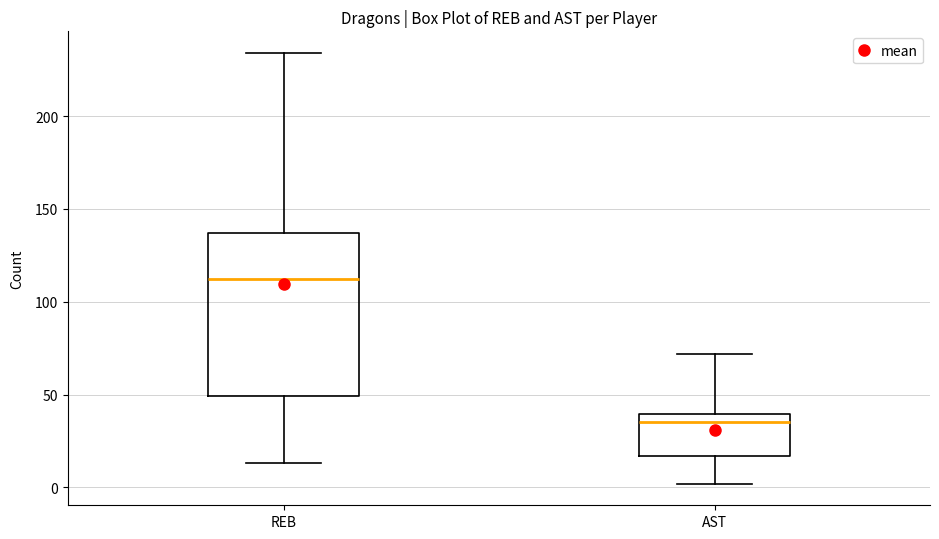

Where does the lower whisker of the box for AST end on the y-axis? The values are not printed on the chart, so give them approximately, as read against the axis.

0